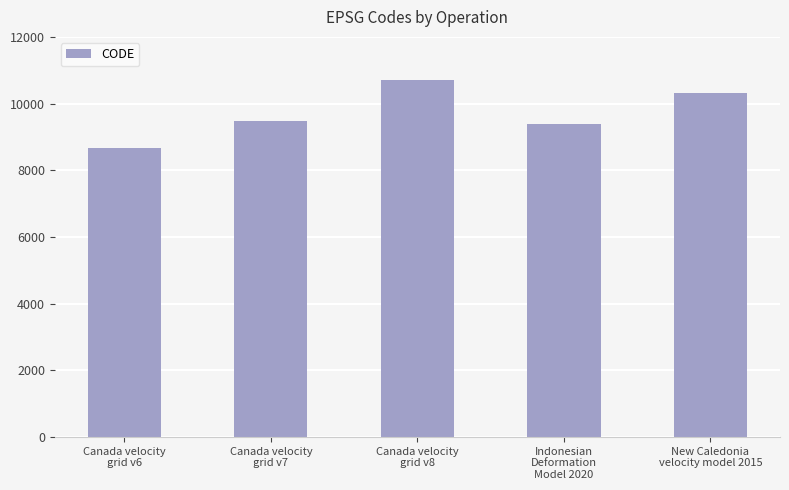

Which label corresponds to the smallest value in the chart?

Canada velocity
grid v6